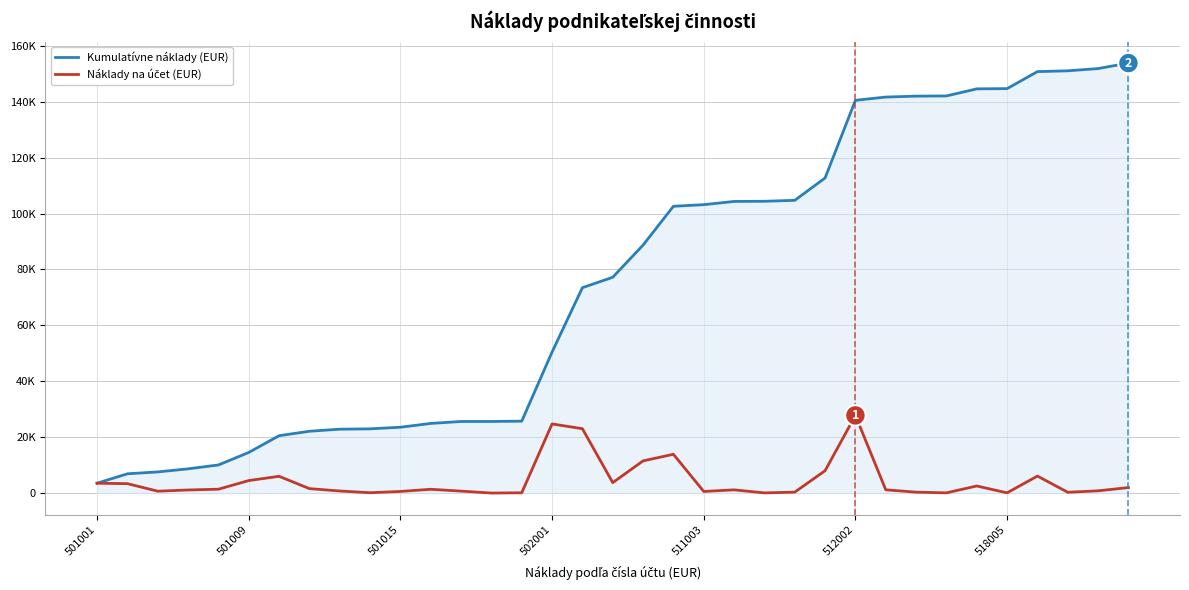

Does the chart display data point markers on the line(s)?

No